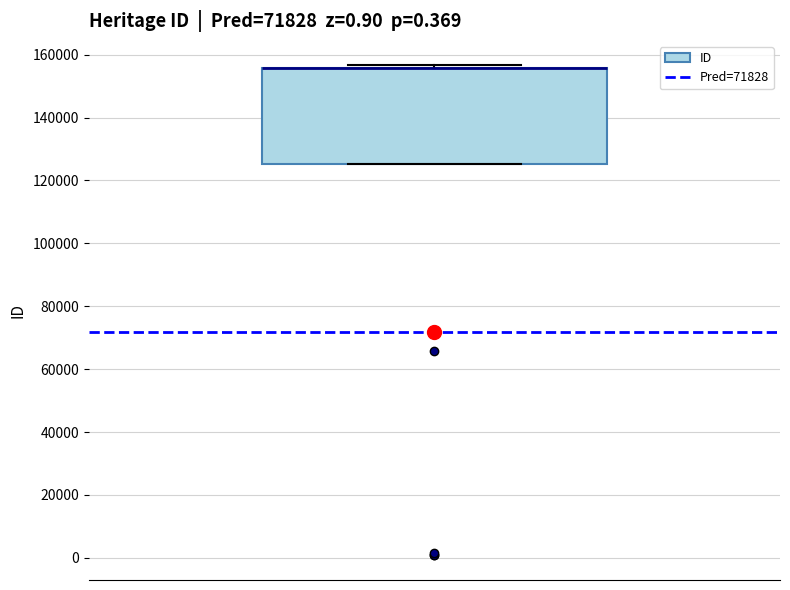

Transcribe this box plot: give where the median line is, the range the box spans, and where the two whiskers end, as read against the y-axis. The values are not printed on the chart, so give them approximately, as read against the axis.

median 156000 (drawn on the box's upper edge), box 126000 to 156000, whiskers 126000 to 156000 (just above the box's upper edge)